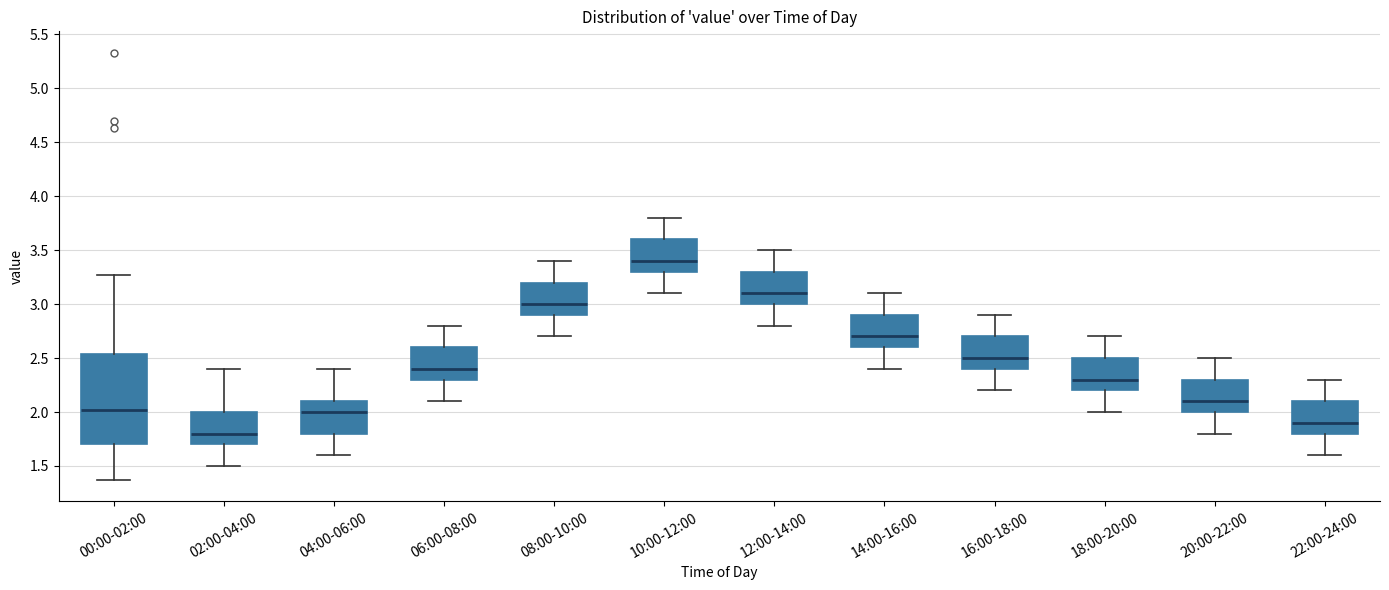

Comparing the boxes themselves (not the whiskers), which one is the tallest?

00:00-02:00